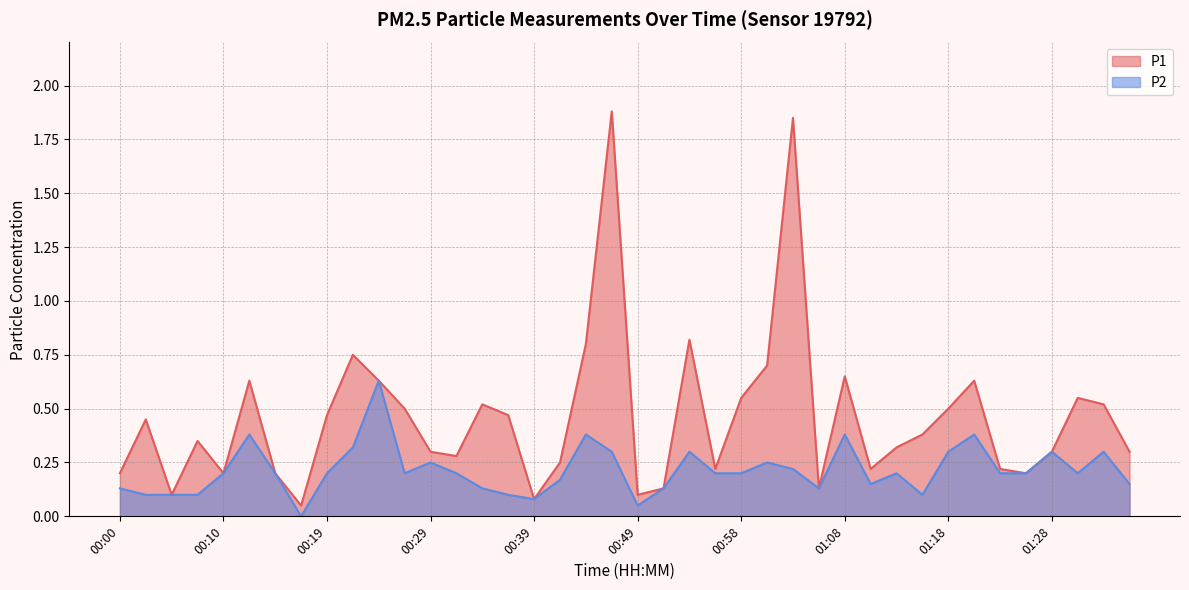

What is the difference between the P2 values at 00:07 and 00:32?

0.1